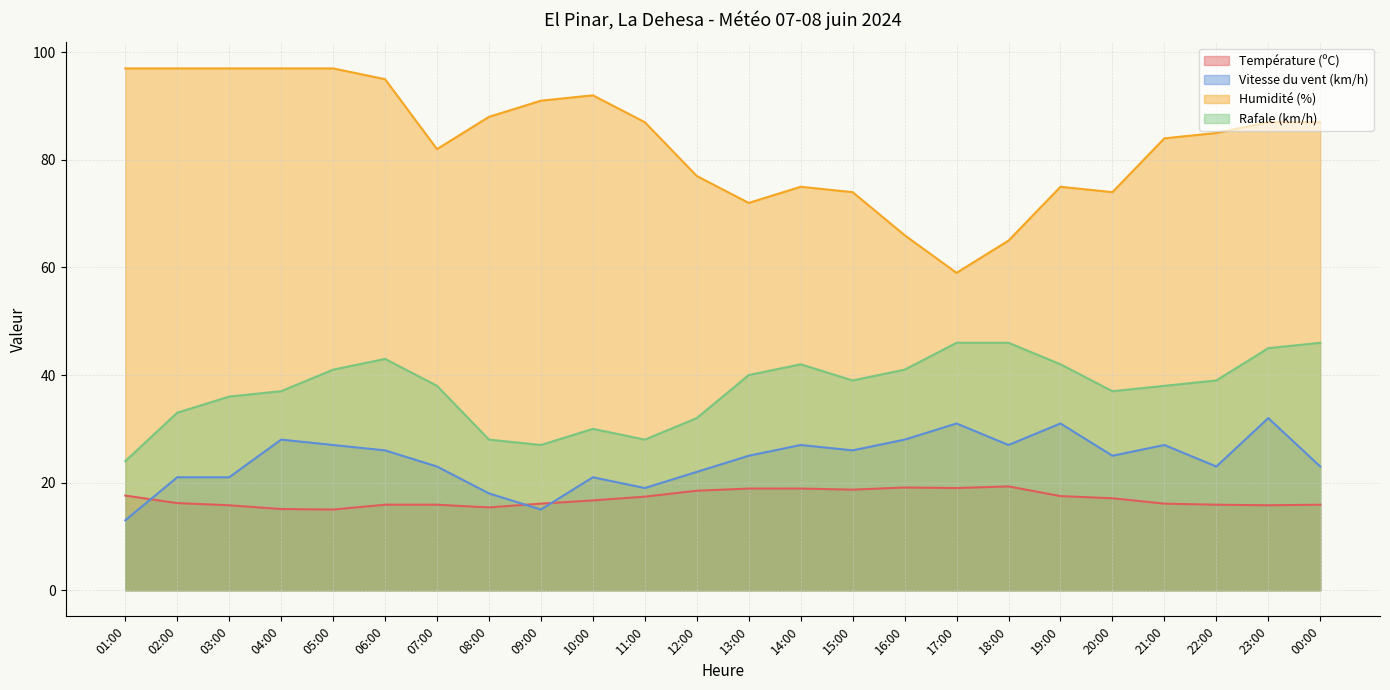

Which category has the highest value in the Humidité (%) series?

01:00